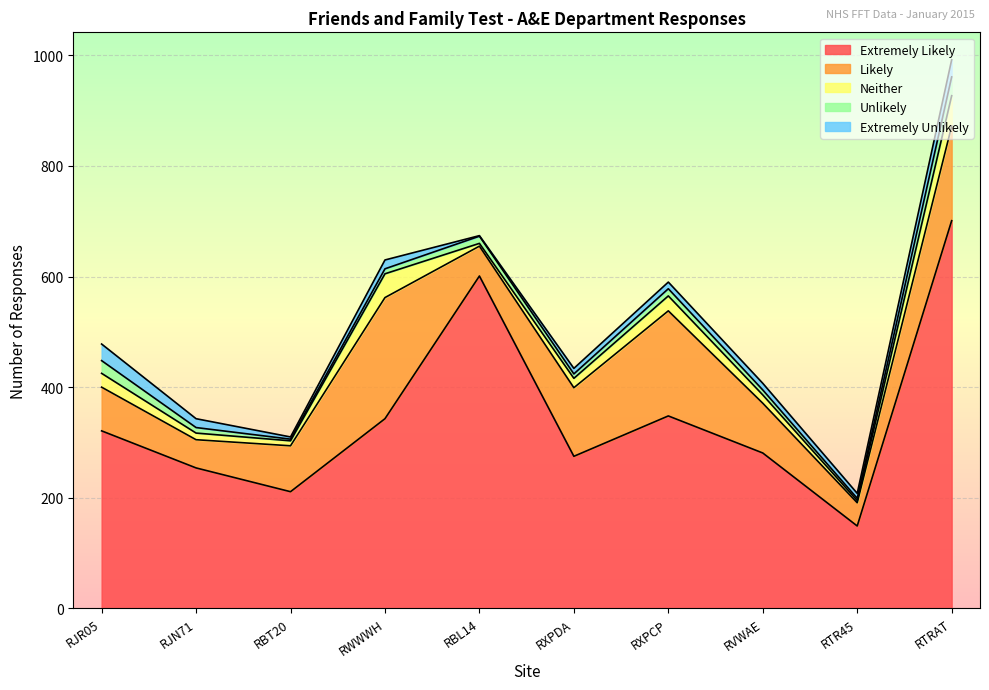

Reading right to left, what are all the values shown in this chart?

Extremely Likely: RTRAT=701	RTR45=149	RVWAE=281	RXPCP=348	RXPDA=275	RBL14=601	RWWWH=343	RBT20=211	RJN71=254	RJR05=321
Likely: RTRAT=171	RTR45=42	RVWAE=90	RXPCP=190	RXPDA=124	RBL14=54	RWWWH=219	RBT20=83	RJN71=51	RJR05=79
Neither: RTRAT=55	RTR45=4	RVWAE=15	RXPCP=27	RXPDA=17	RBL14=5	RWWWH=43	RBT20=9	RJN71=12	RJR05=25
Unlikely: RTRAT=34	RTR45=4	RVWAE=9	RXPCP=13	RXPDA=8	RBL14=13	RWWWH=9	RBT20=3	RJN71=10	RJR05=23
Extremely Unlikely: RTRAT=31	RTR45=9	RVWAE=12	RXPCP=12	RXPDA=10	RBL14=1	RWWWH=16	RBT20=4	RJN71=16	RJR05=30